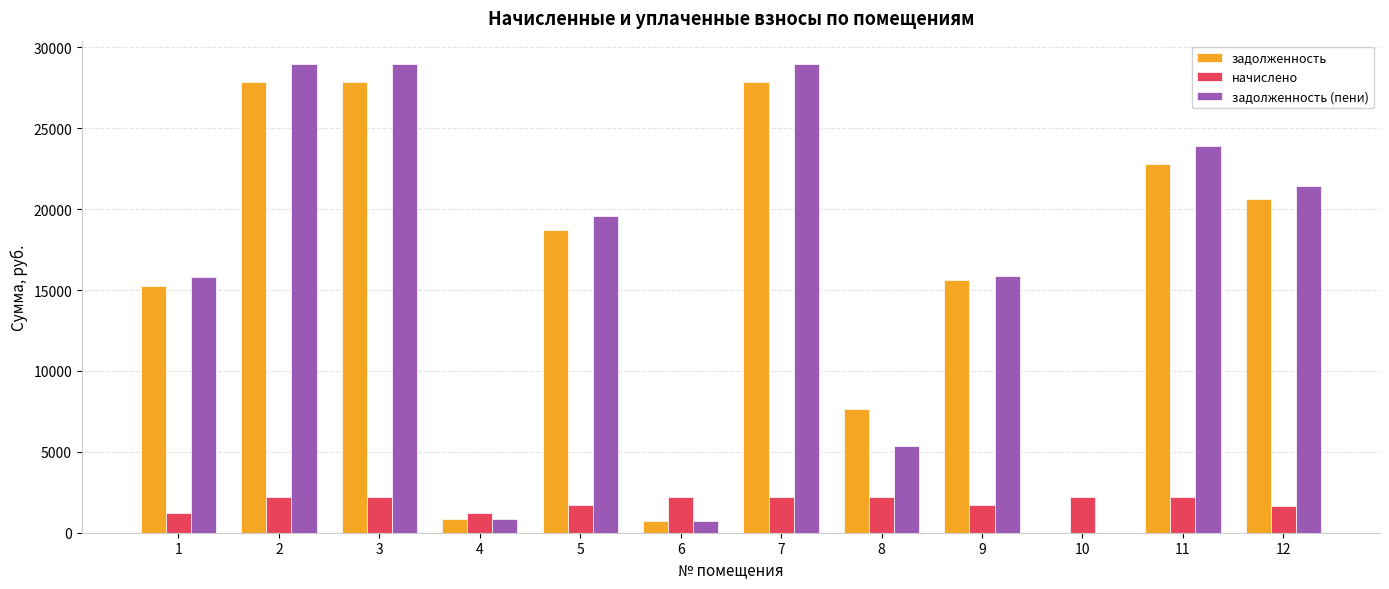

Between 5 and 8, which series saw the biggest shift?

задолженность (пени)